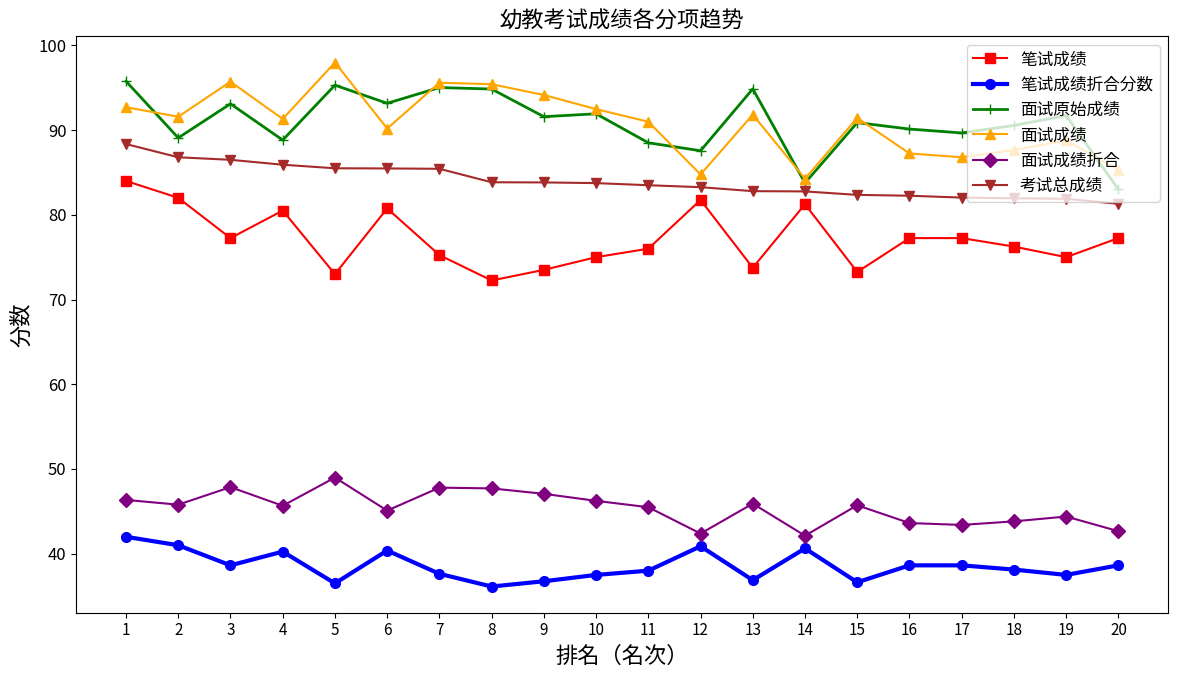

The 面试成绩折合 series shows 45.7 at 4. True or false?

True